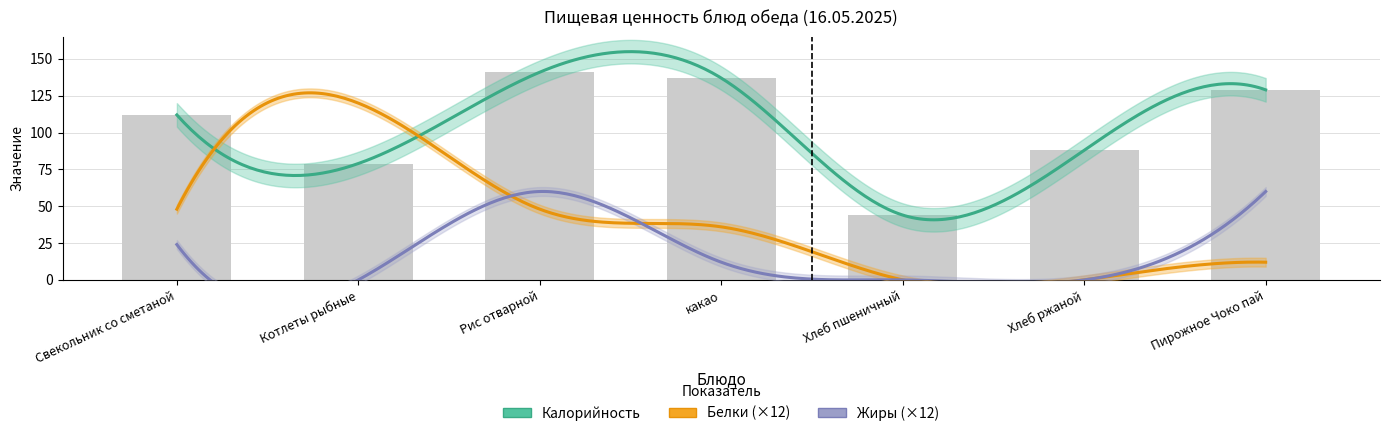

How many positive values does the Белки series have?

5